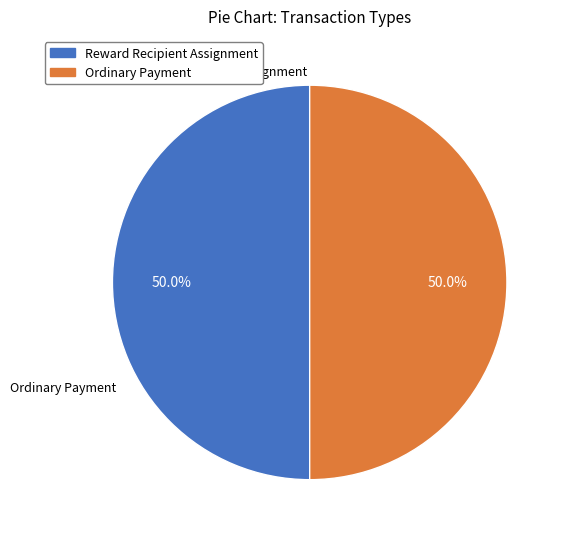

How many segments does this pie chart have?

2